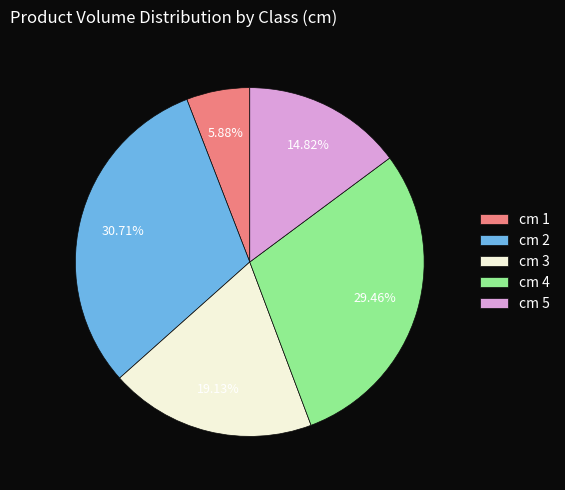

Does cm 3 represent more than half of the total?

No